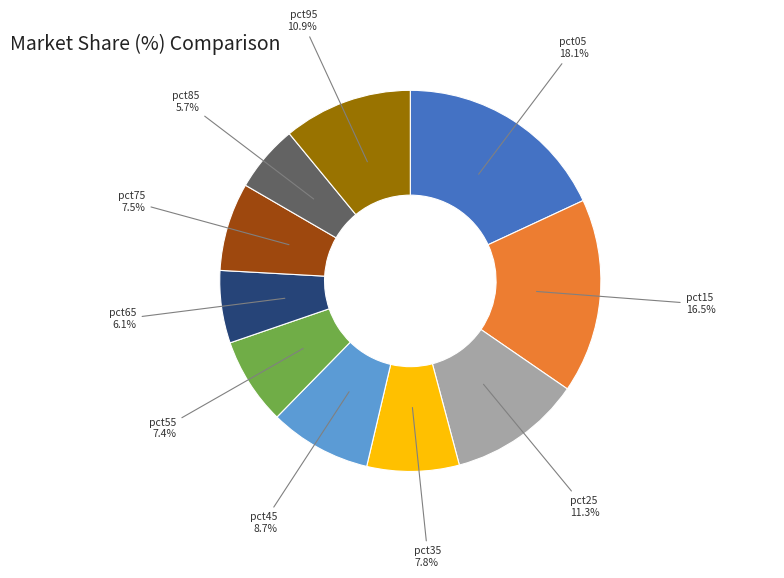

Does pct35 account for over 50% of the chart?

No